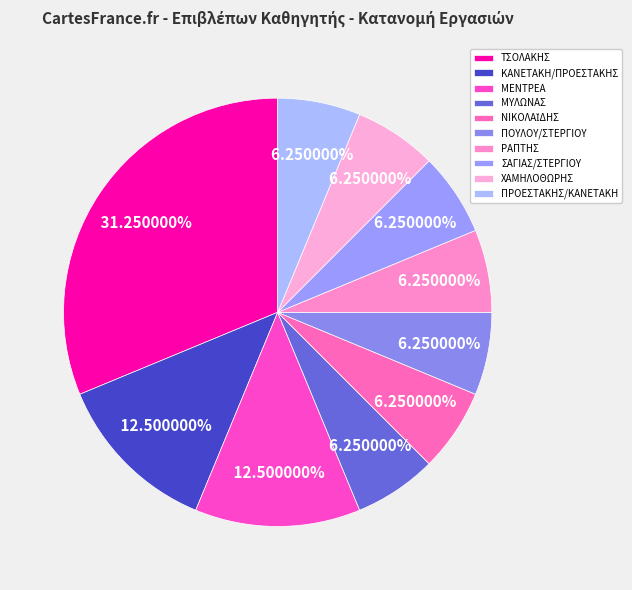

Which category has the biggest portion of the pie?

ΤΣΟΛΑΚΗΣ